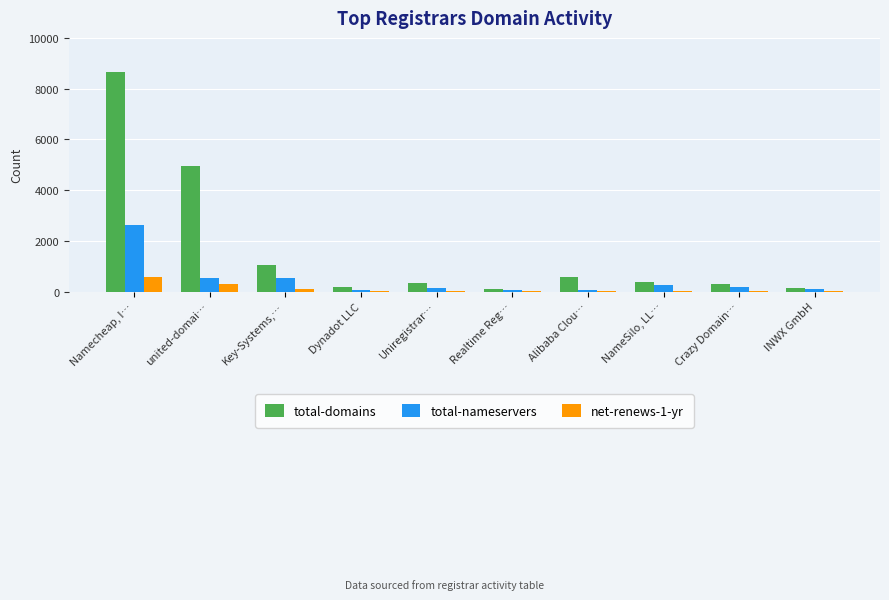

At which label does total-nameservers reach its peak?

Namecheap, I…